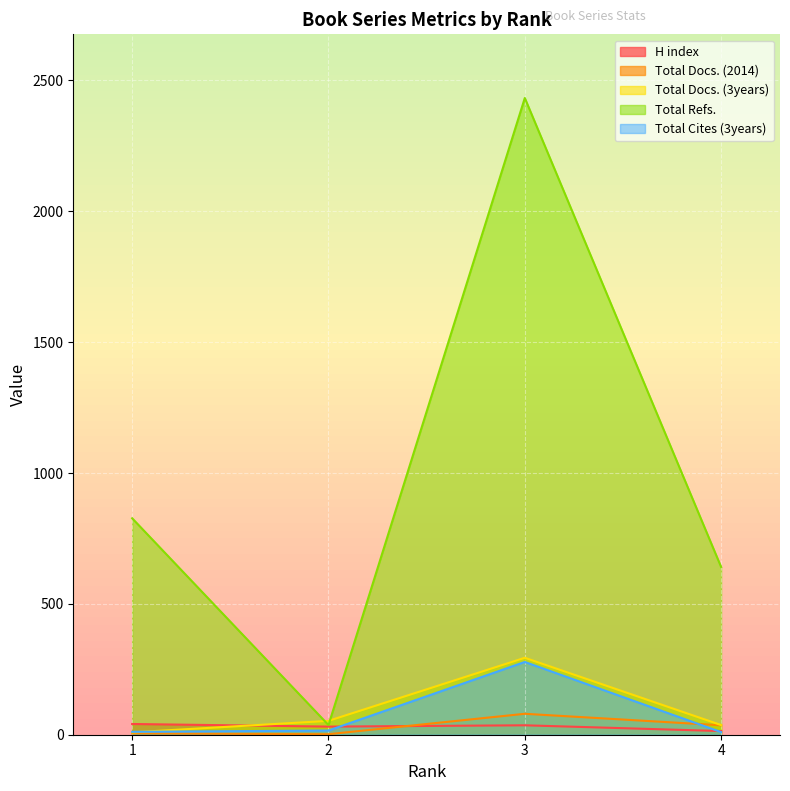

Is the value of Total Refs. at 2 greater than the value of Total Cites (3years) at 2?

Yes